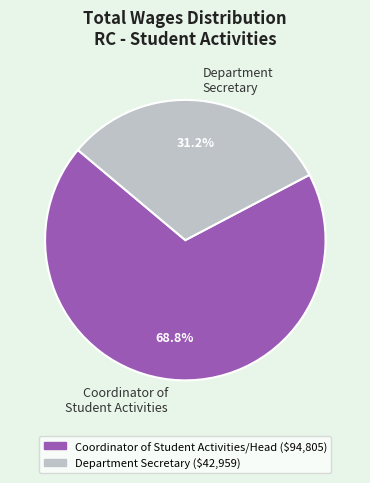

How many slices are in this pie chart?

2